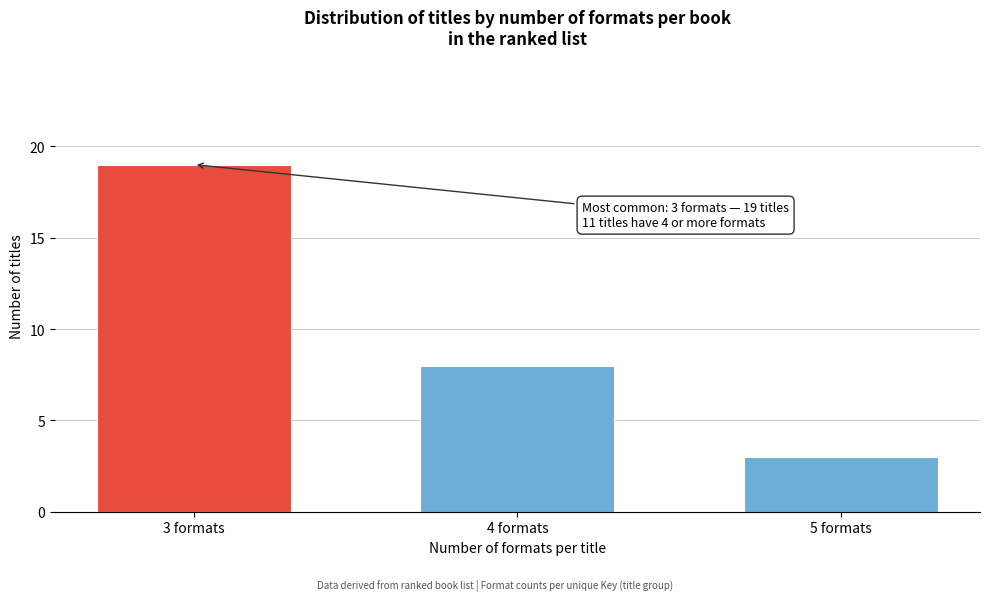

Reading right to left, extract all data points from this chart.

5 formats=3	4 formats=8	3 formats=19